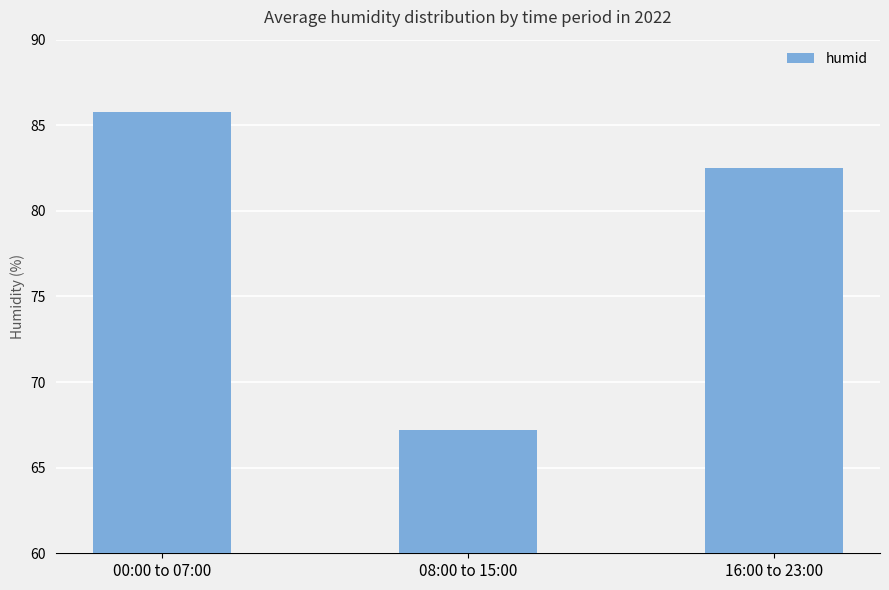

What position from the left is 08:00 to 15:00?

2